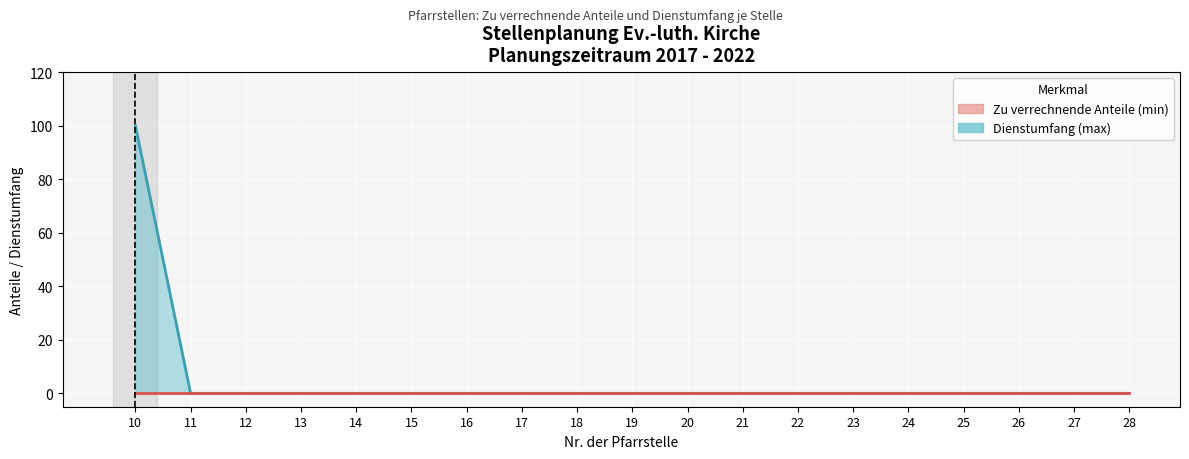

How many data points in Dienstumfang are above 0?

1